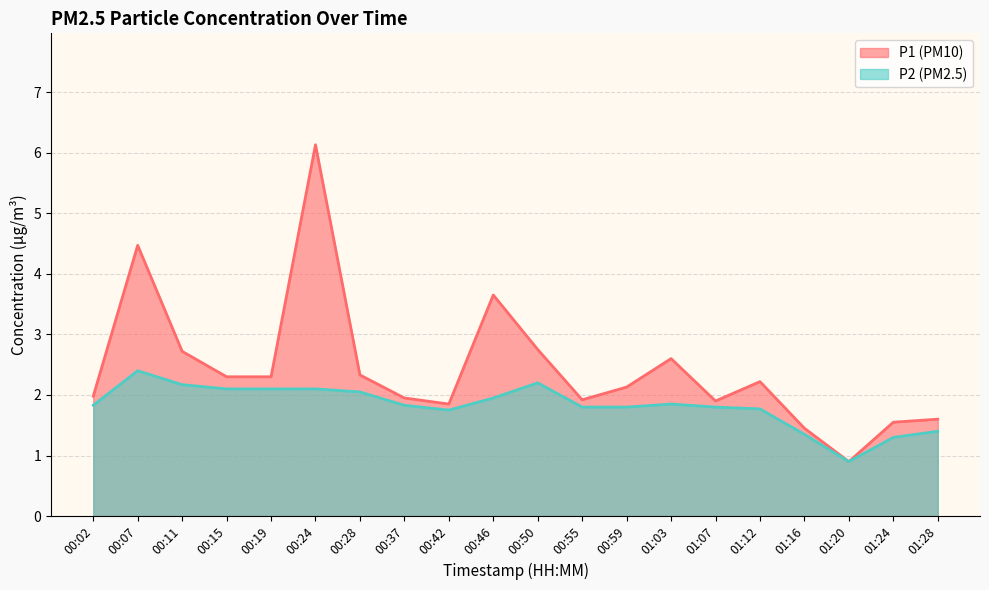

Does the chart have visible grid lines?

Yes